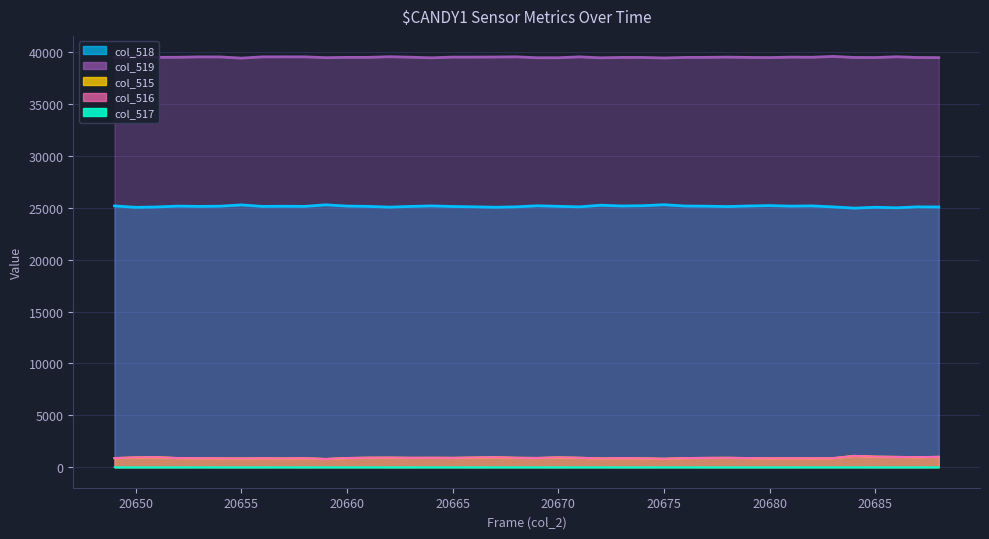

Is it true that col_519 equals 39491 at 20677?

True